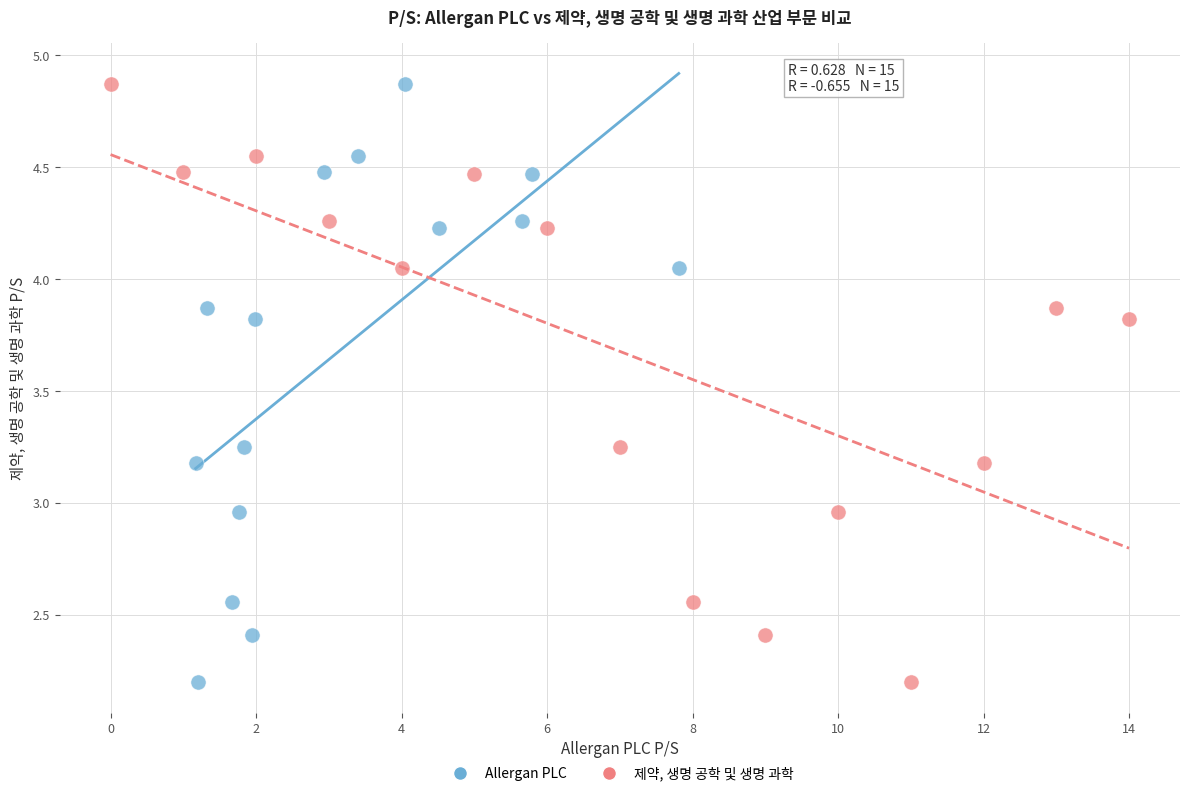

What are all the series names shown in the legend?

Allergan PLC, 제약, 생명 공학 및 생명 과학